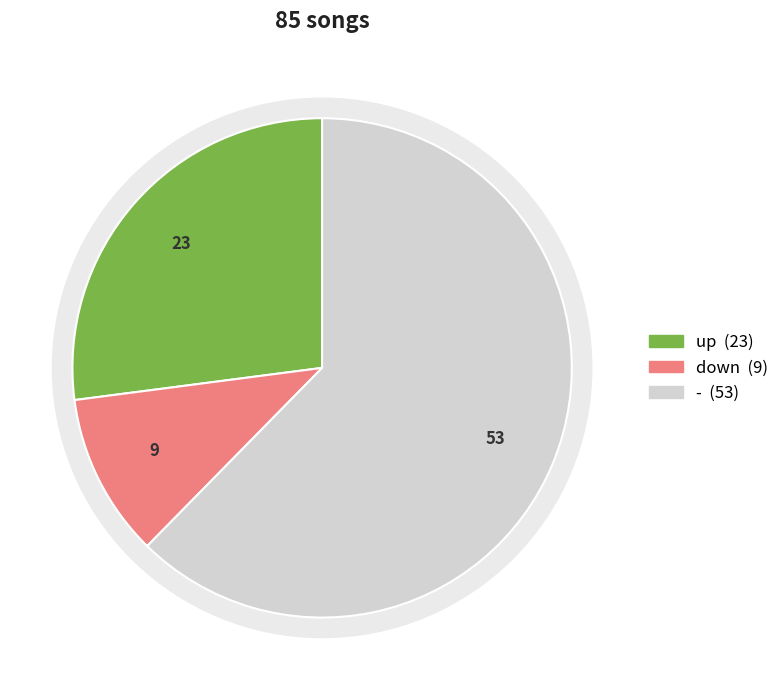

To the nearest percent, what portion does down represent?

11%